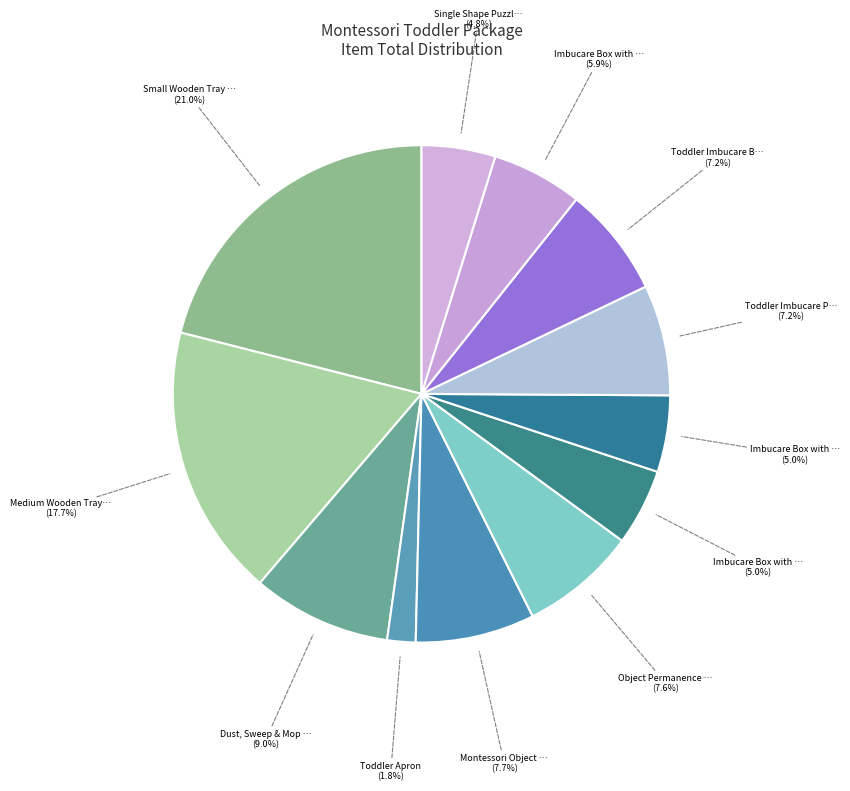

How many segments does this pie chart have?

12